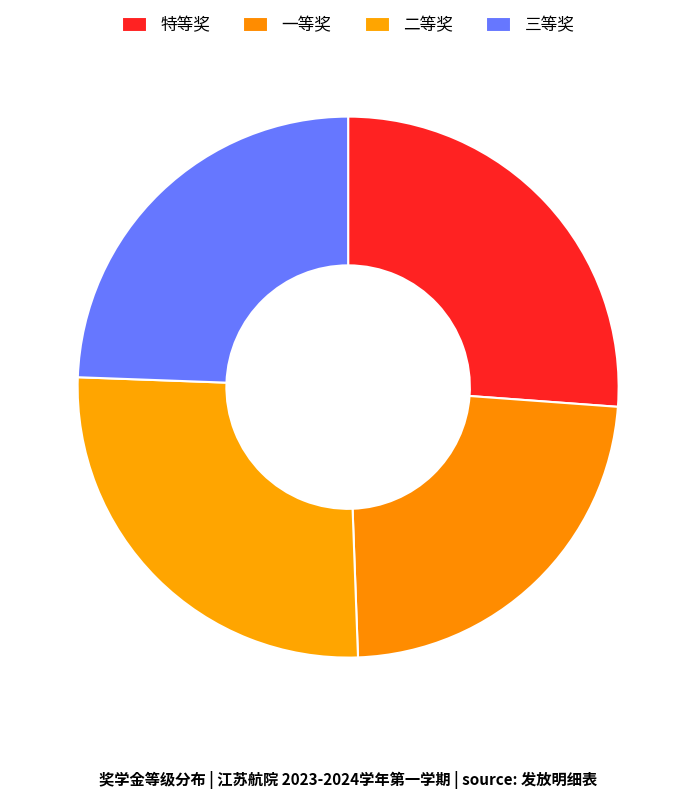

Between 二等奖 and 一等奖, which is larger?

二等奖